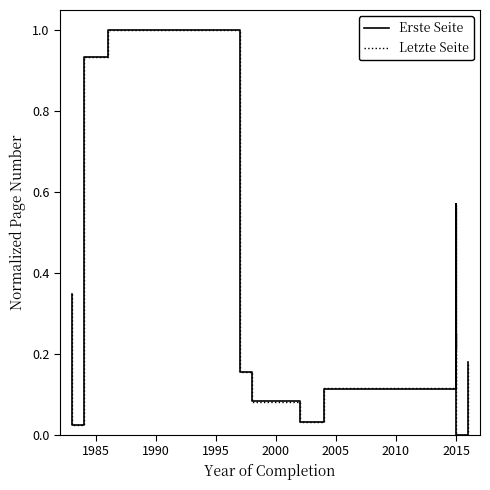

What is the value of the Letzte Seite point at the 5th from the left?

1.0